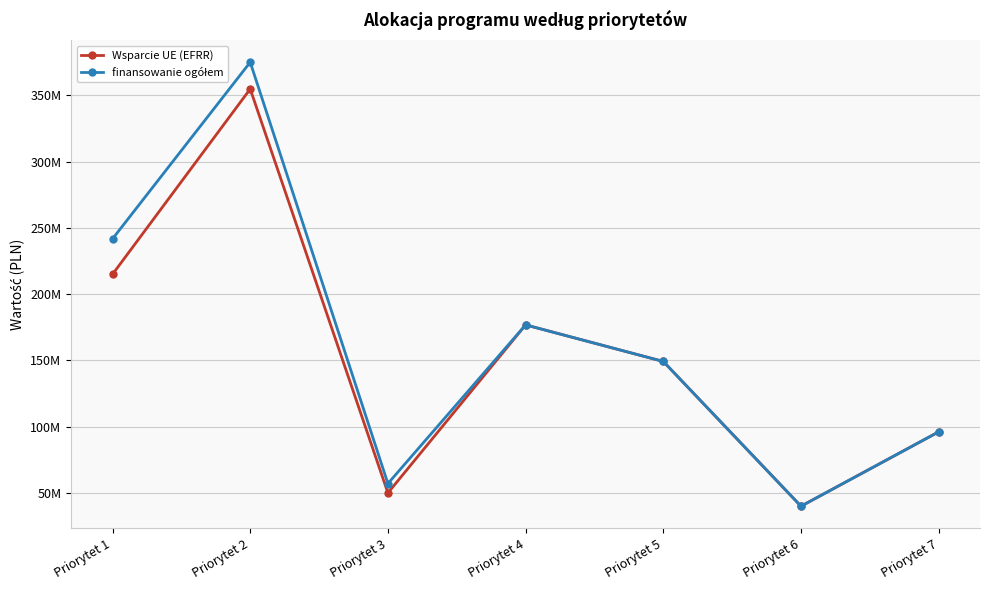

Reading left to right, list all the values displayed in this chart.

Wsparcie UE (EFRR): 214976615.0	354800000.0	50000000.0	176800000.0	149200000.0	40000000.0	96100000.0
finansowanie ogółem: 241711908.7	375005881.9	57058824.0	176800000.0	149200000.0	40000000.0	96100000.0